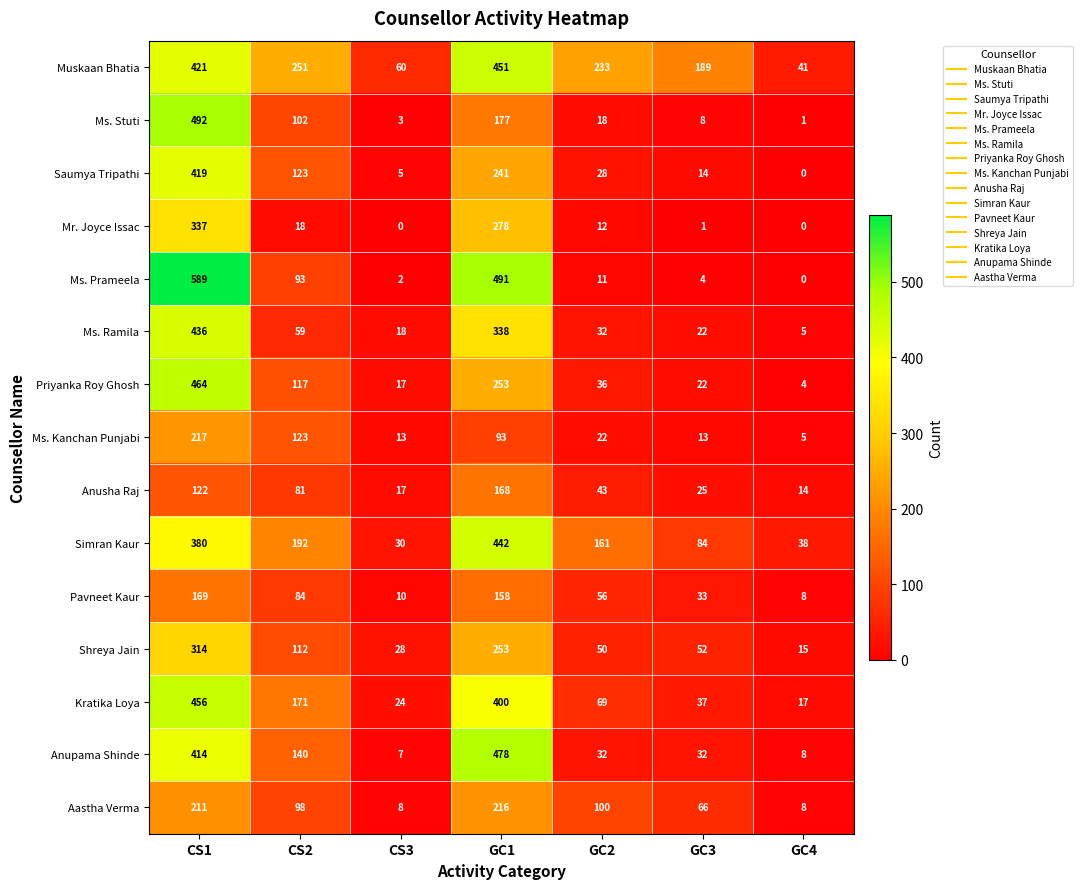

What is the difference between the highest and lowest values at CS3?

60